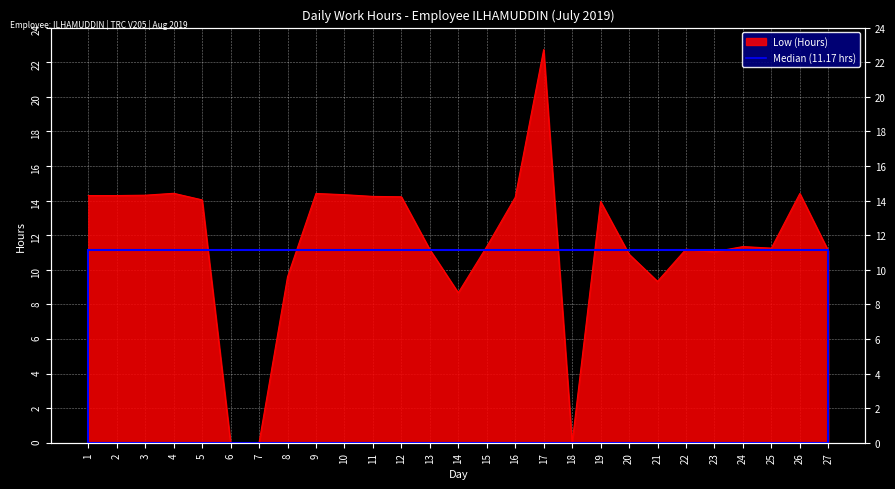

Which has a higher value, 2 or 3?

3